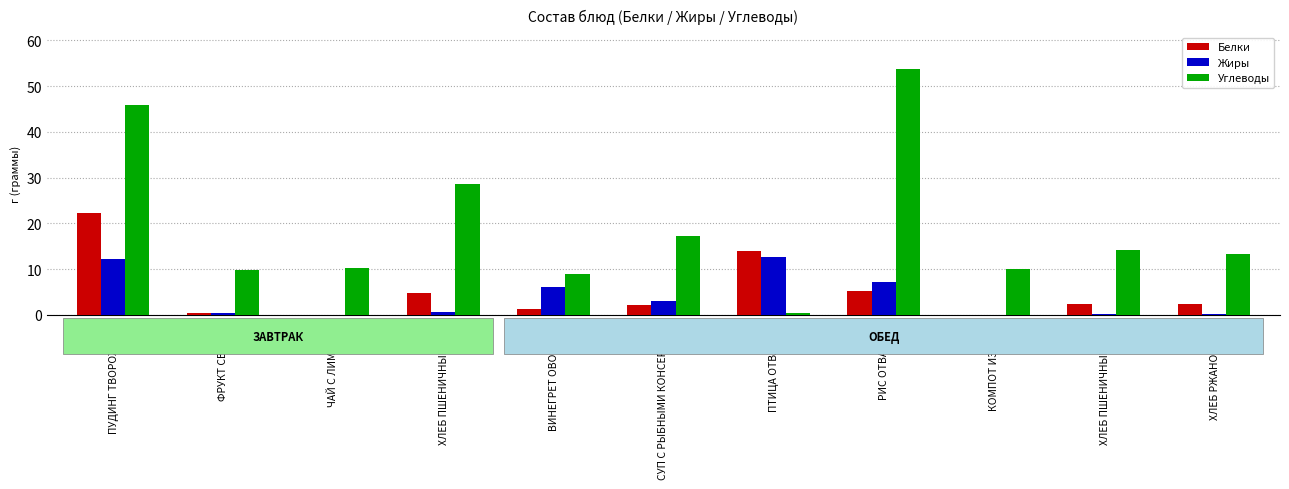

How many distinct data groups are displayed?

3